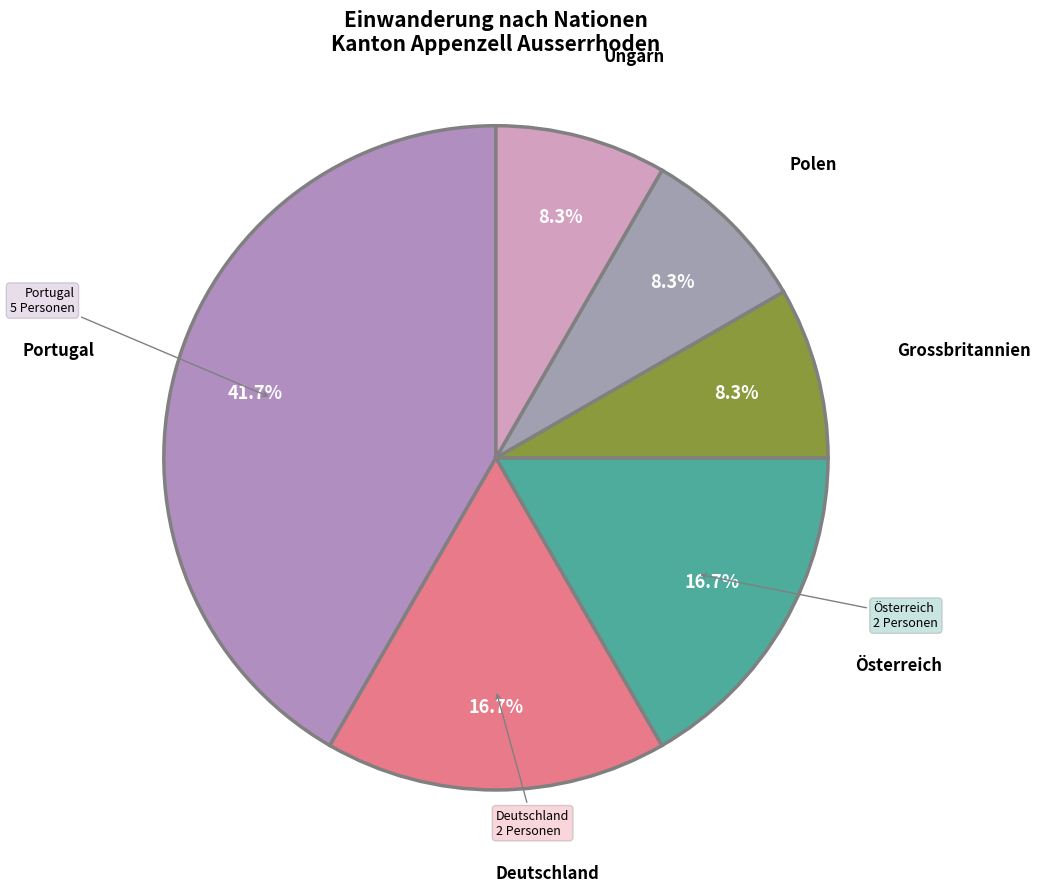

How many segments does this pie chart have?

6